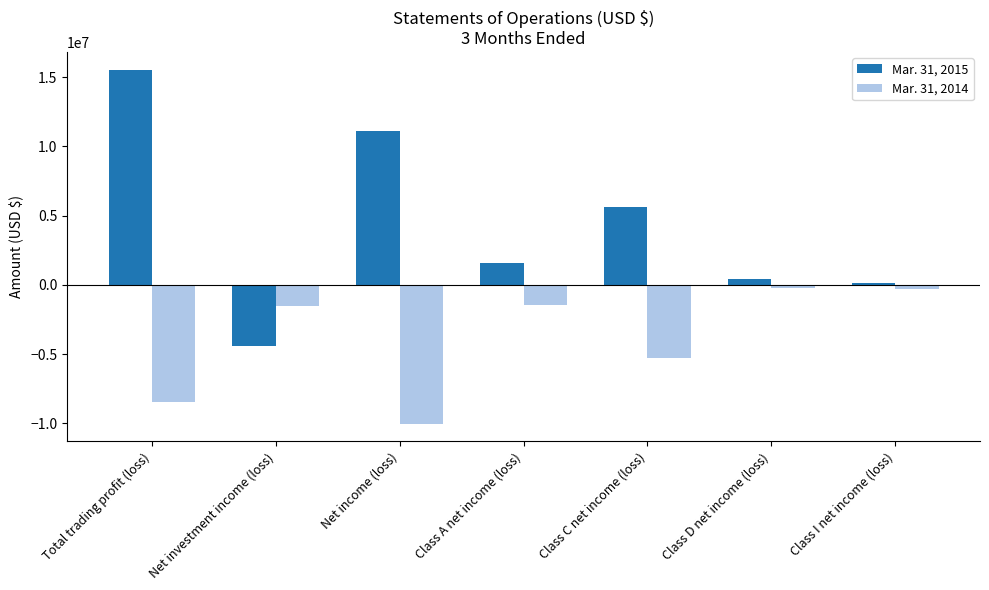

Rank the categories by Mar. 31, 2015 value from lowest to highest.

Net investment income (loss), Class I net income (loss), Class D net income (loss), Class A net income (loss), Class C net income (loss), Net income (loss), Total trading profit (loss)